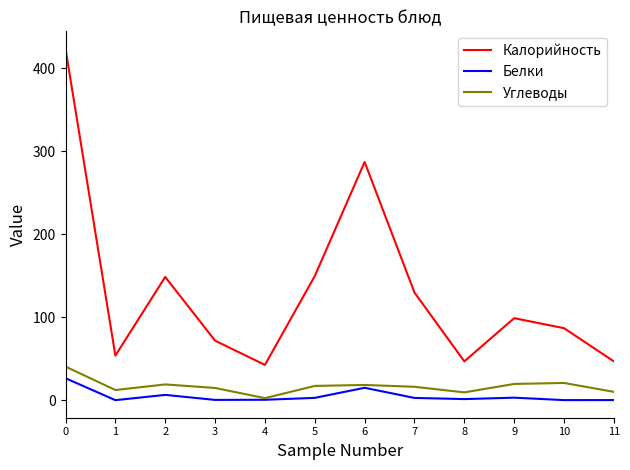

What is the total value across all series at 6?

320.8